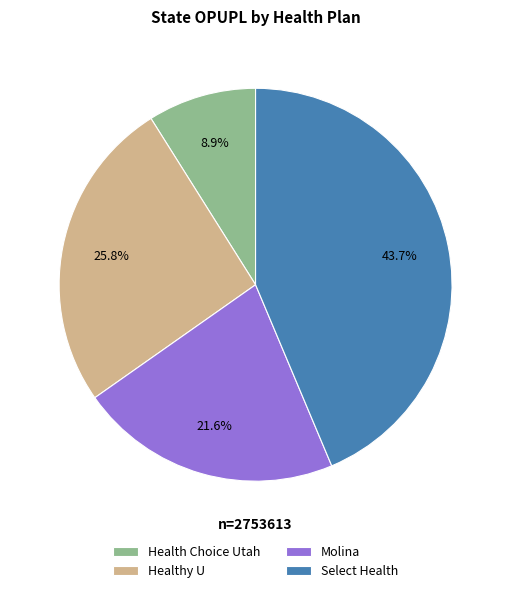

To the nearest percent, what portion does Healthy U represent?

26%